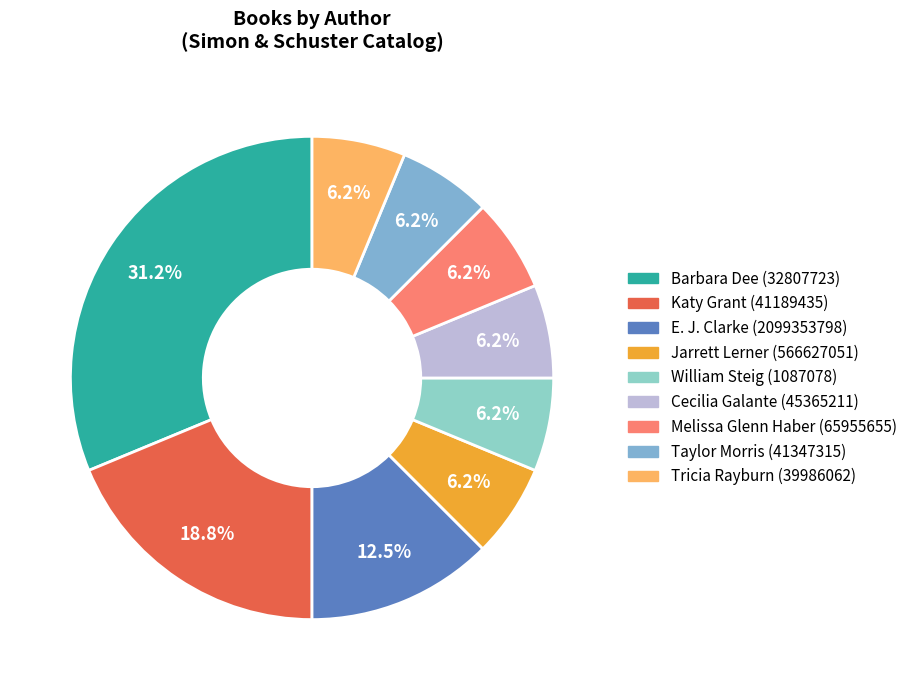

Does any single category account for the majority?

No